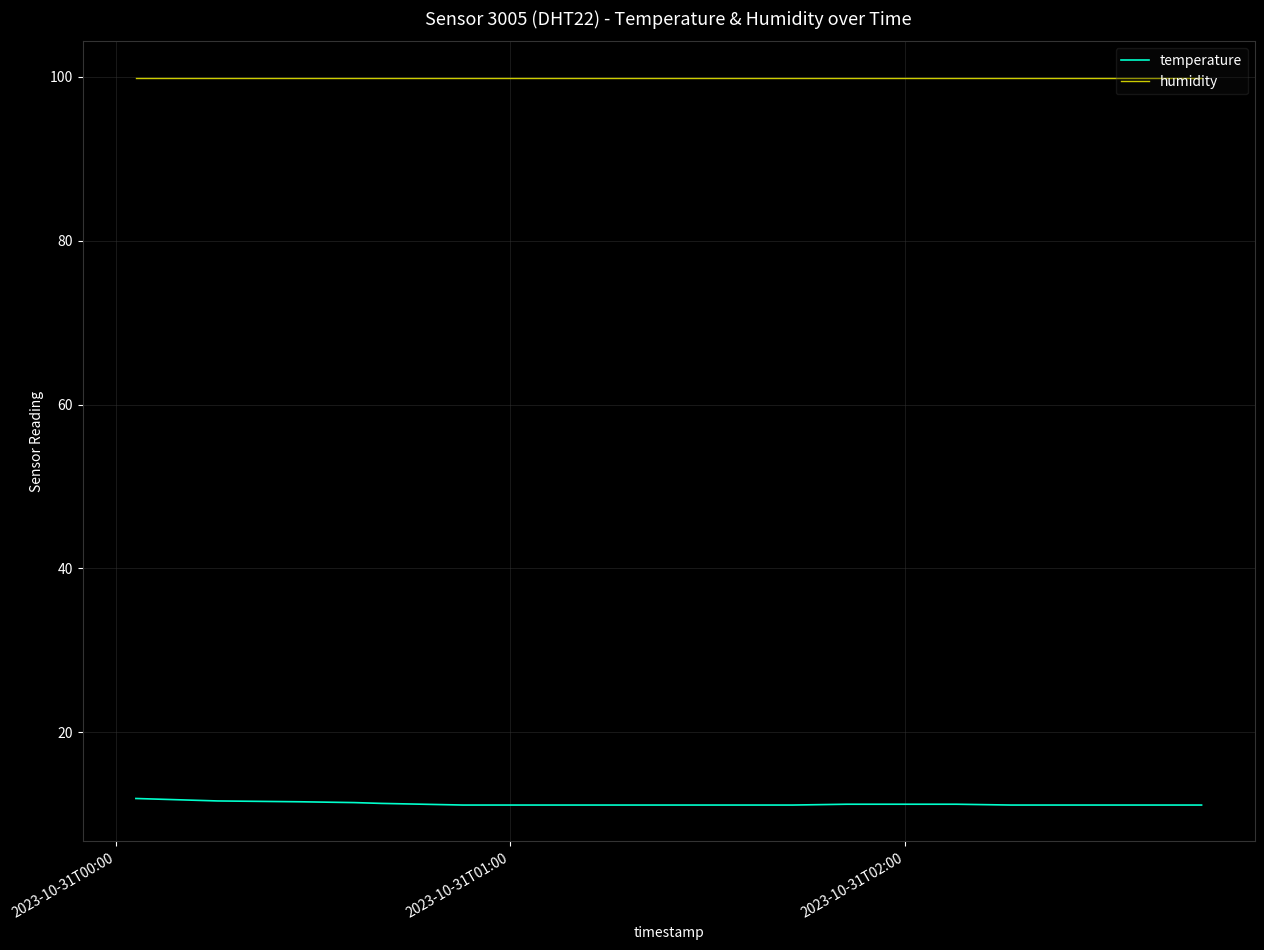

What are all the series names shown in the legend?

temperature, humidity